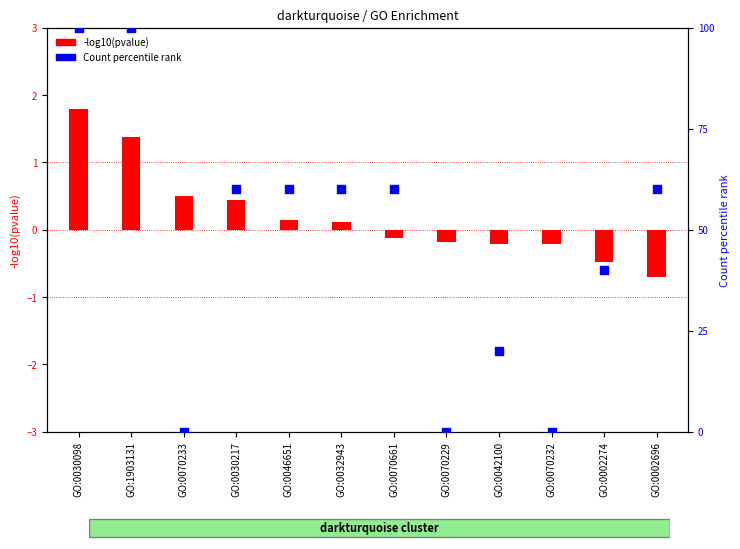

Which series has the largest Y range (max minus min)?

Count percentile